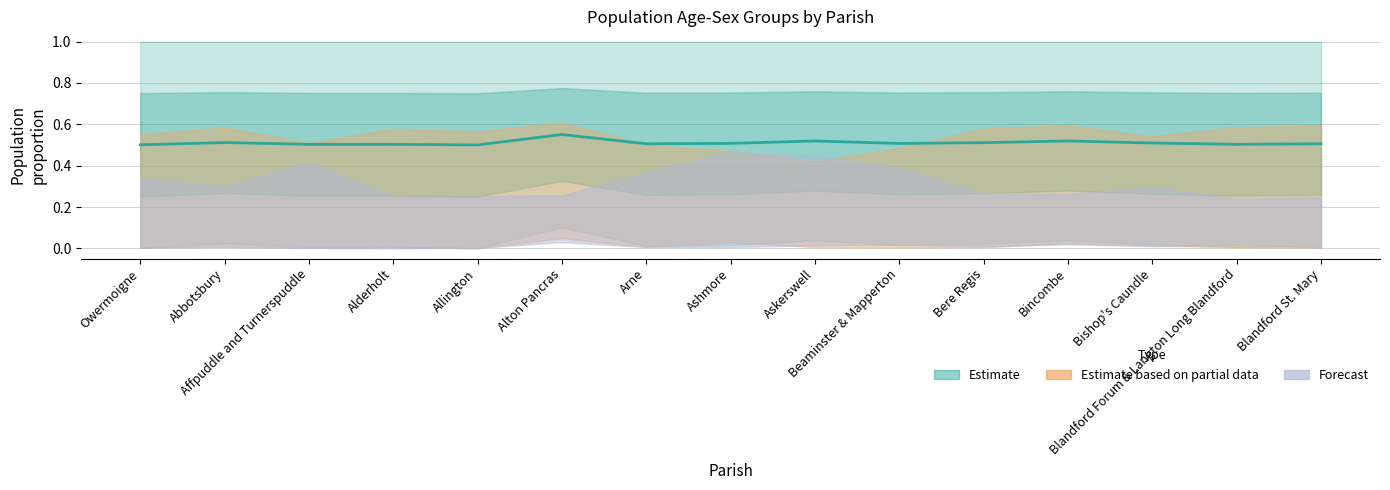

What is the difference between the maximum and minimum values?

0.1